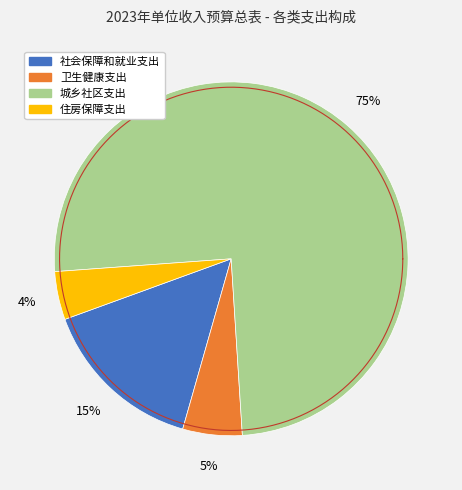

Approximately how many times larger is the value at 住房保障支出 compared to 卫生健康支出?

0.8